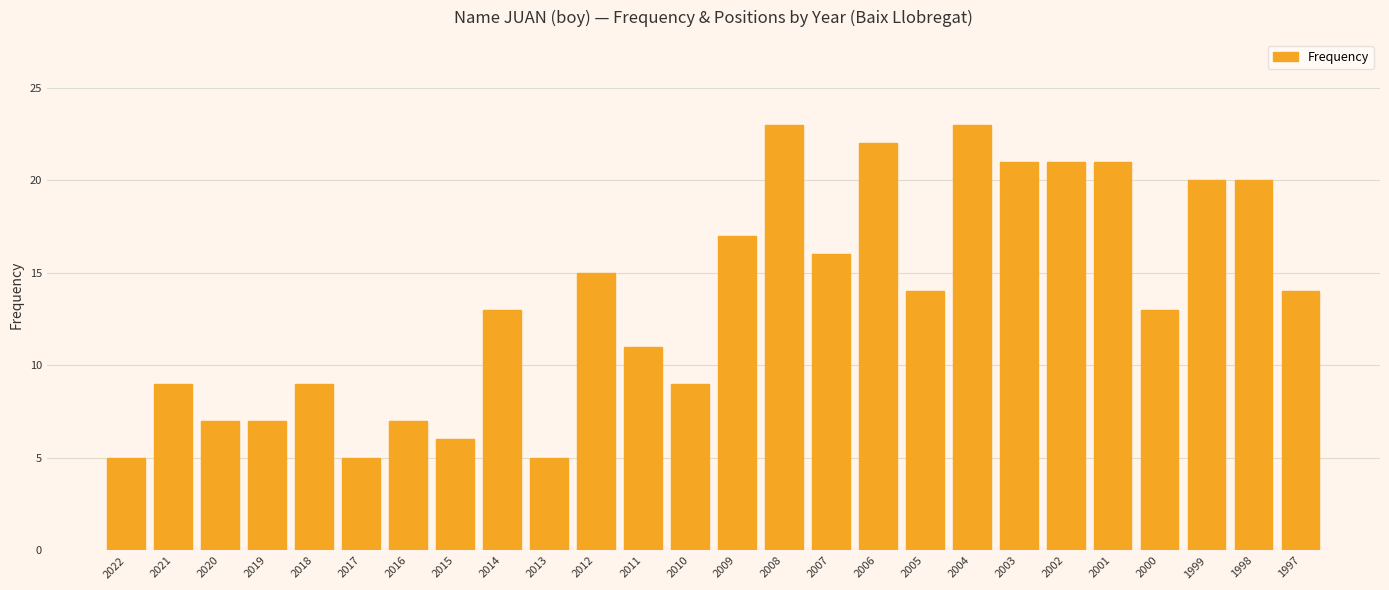

Does the chart contain stacked bars?

No